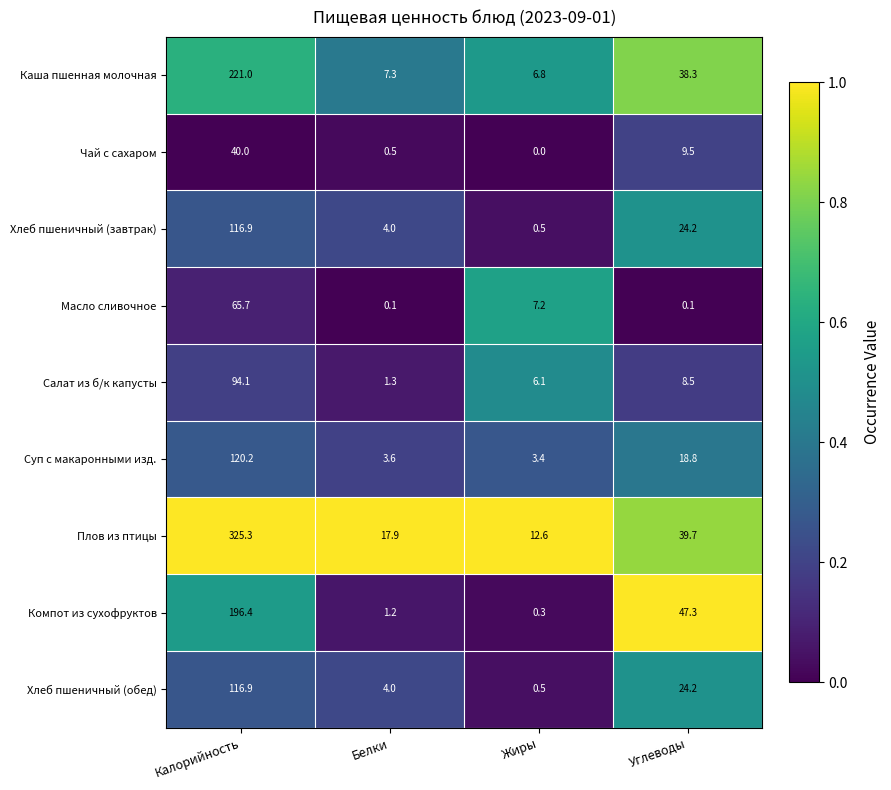

Rank the categories by Каша пшенная молочная value from highest to lowest.

Калорийность, Углеводы, Белки, Жиры